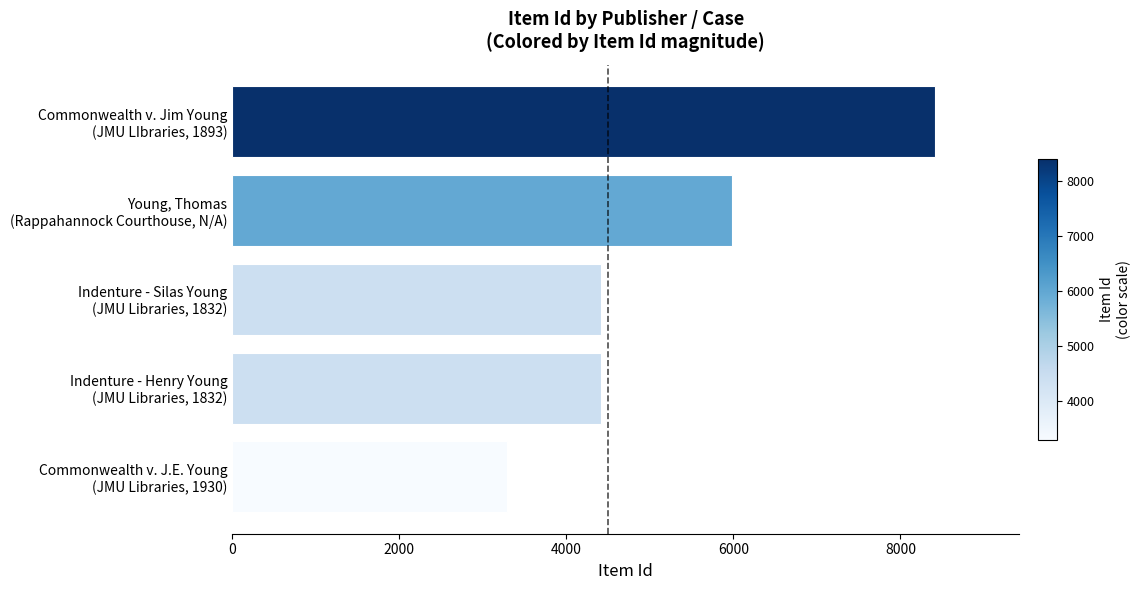

What is the maximum value shown in the chart?

8409